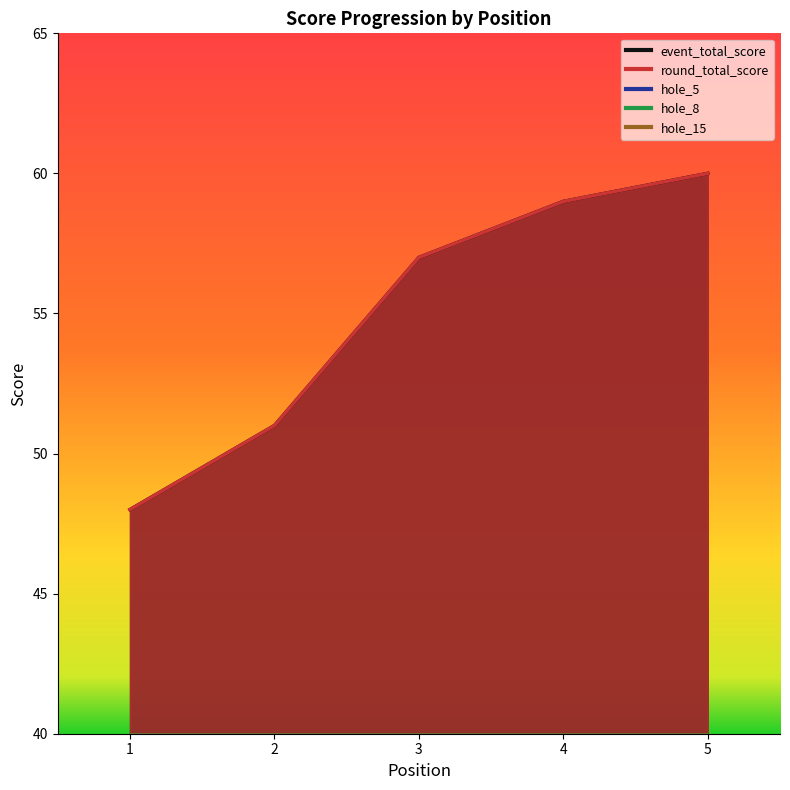

Count the number of data series in this chart.

5